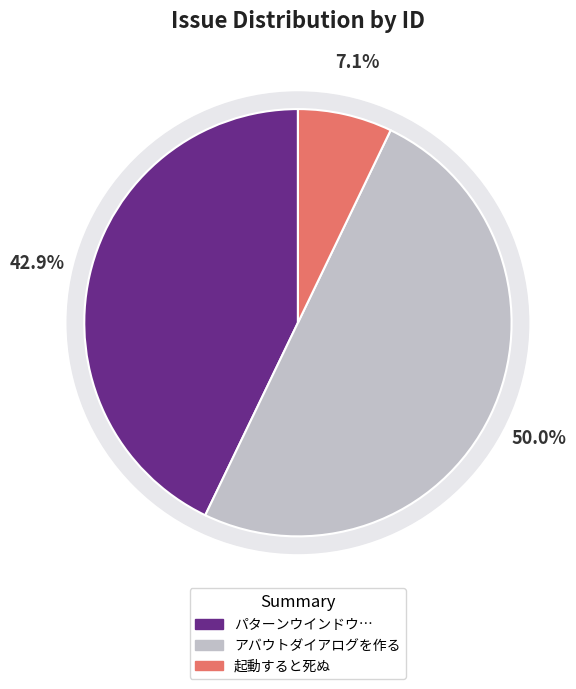

Is it true that アバウトダイアログを作る is 39% of the pie?

False